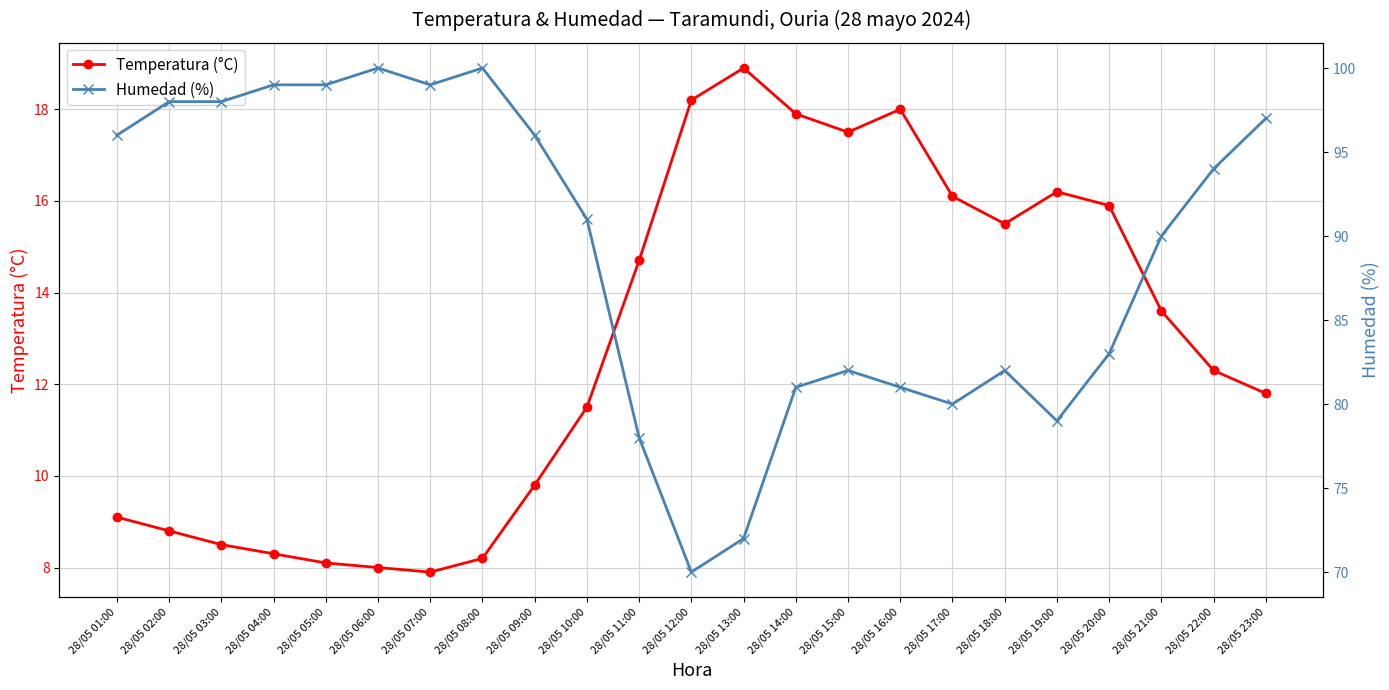

At 28/05 13:00, list the series in order from smallest to largest.

Temperatura (°C), Humedad (%)